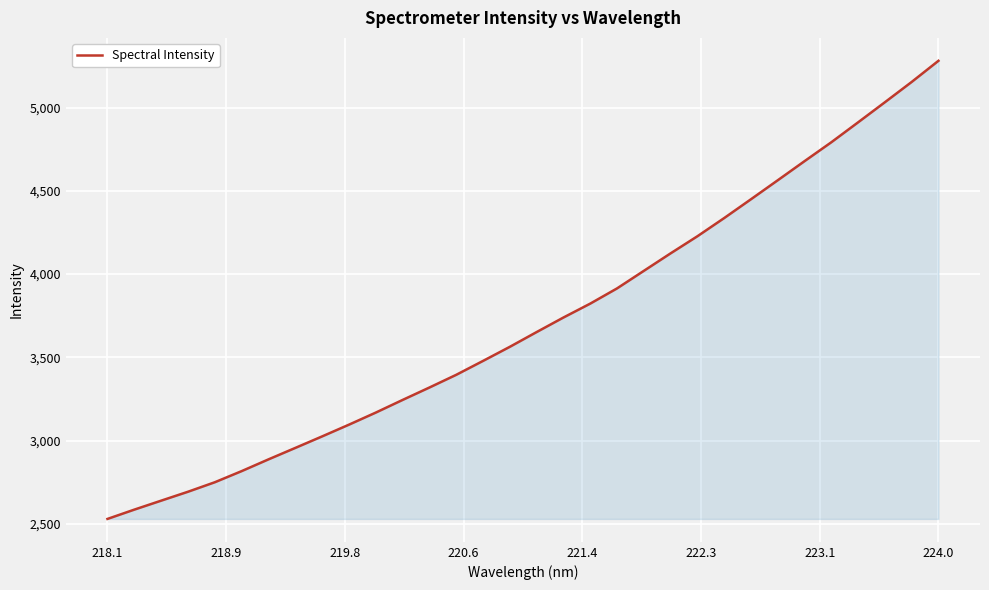

Which label corresponds to the smallest value in the chart?

218.1